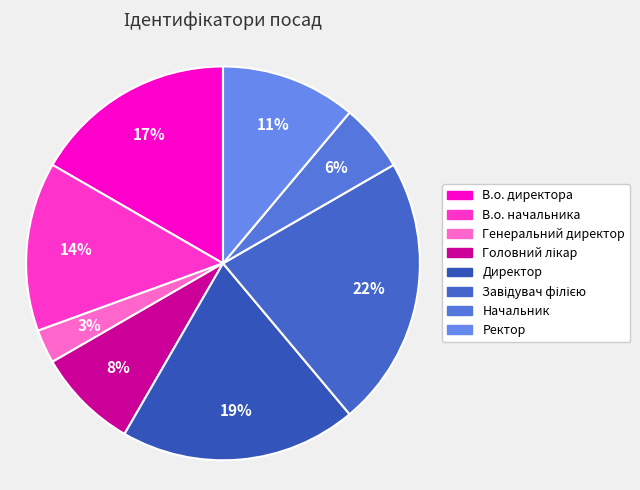

Between Начальник and Ректор, which is larger?

Ректор